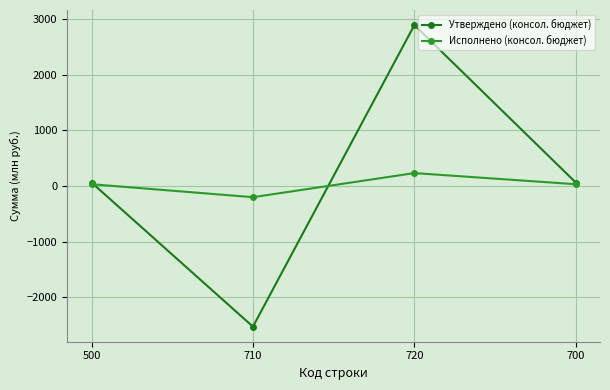

How many interior local valleys does the Исполнено (консол. бюджет) series have?

1